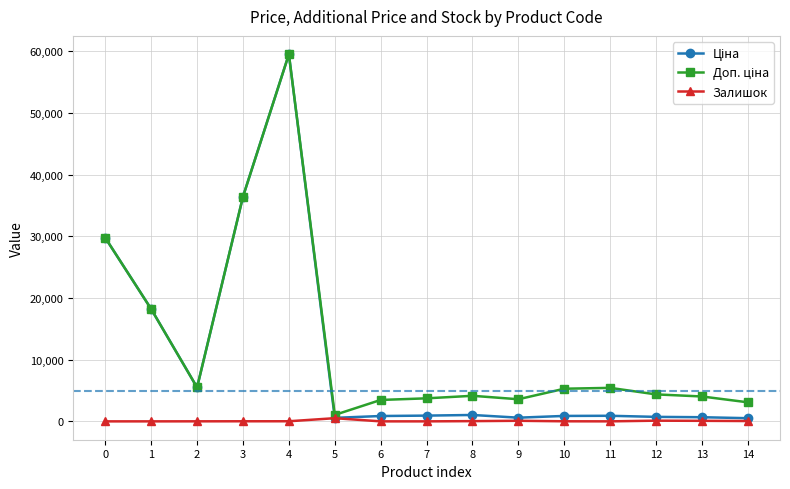

At which category is the sum across all series the highest?

4